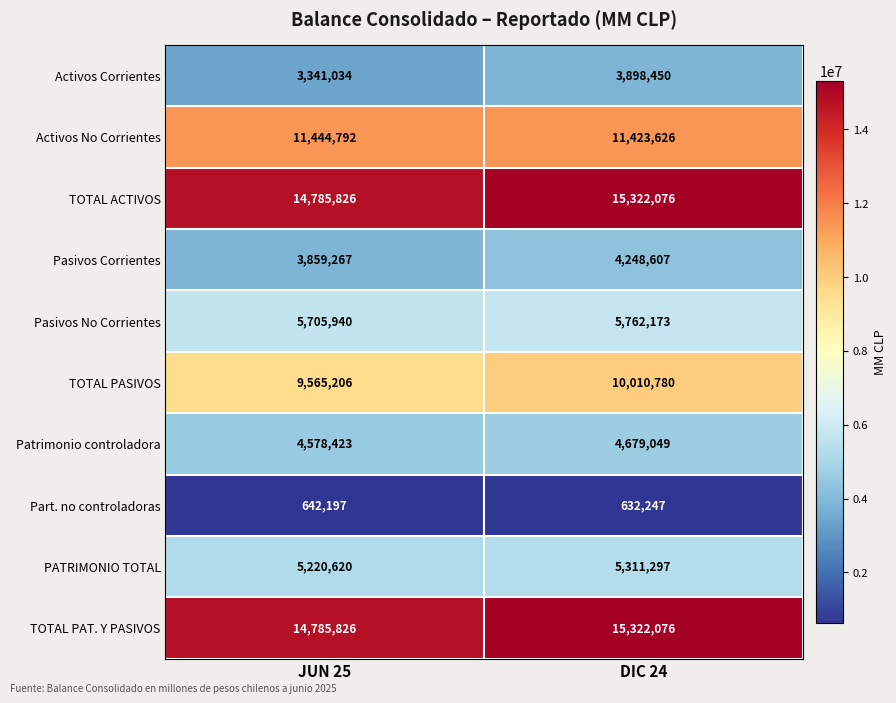

What is the total value across all series at JUN 25?

73929131